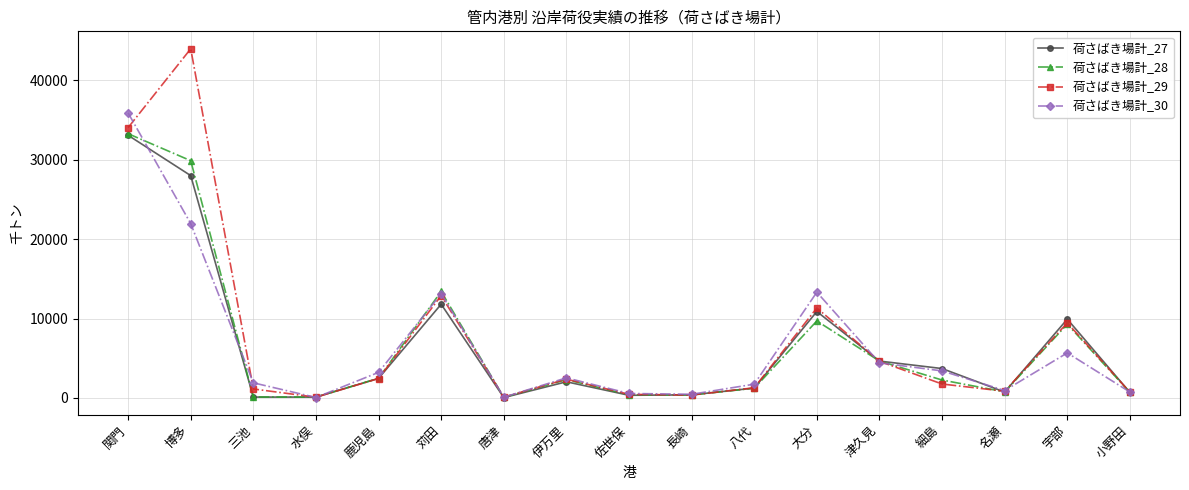

Which category has the highest value in the 荷さばき場計_27 series?

関門